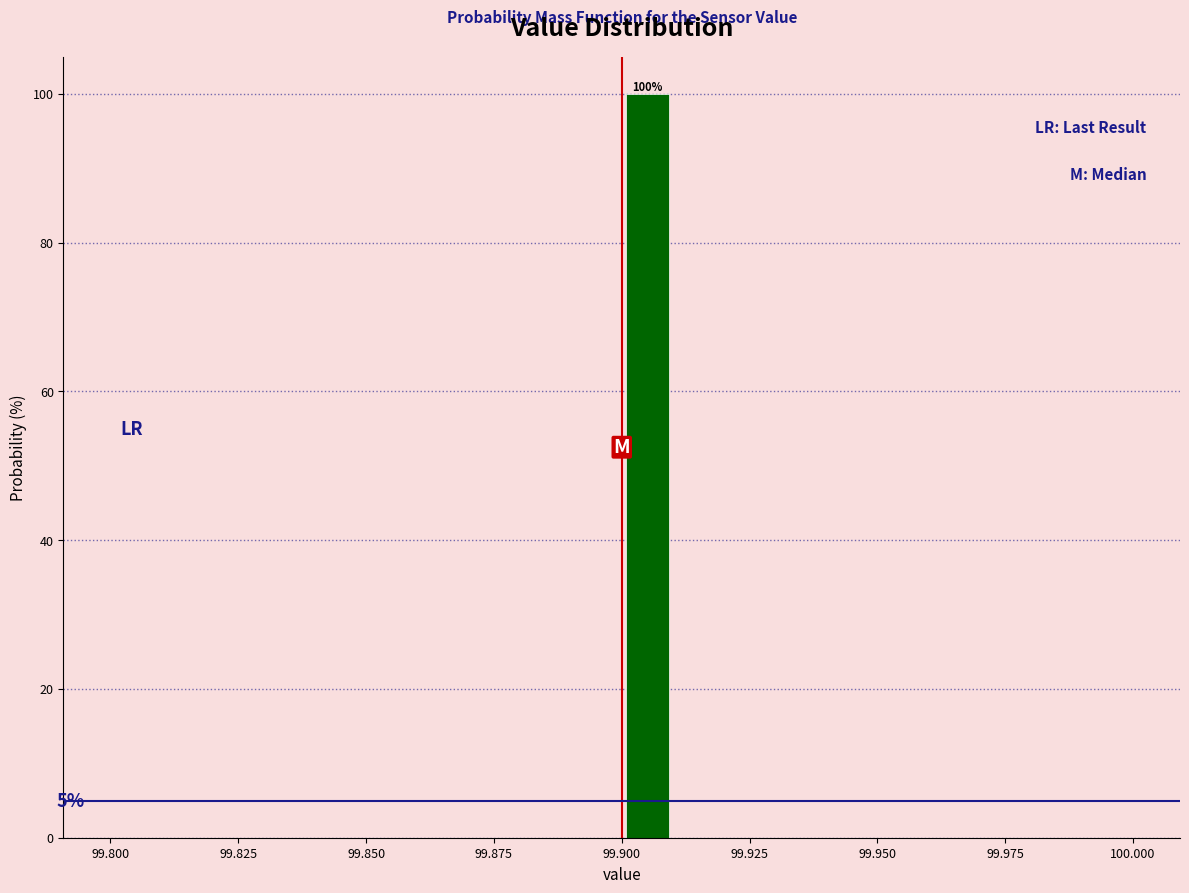

Around what value on the x-axis is the tallest bar? Give the approximate position of its centre, as read against the axis.

99.905